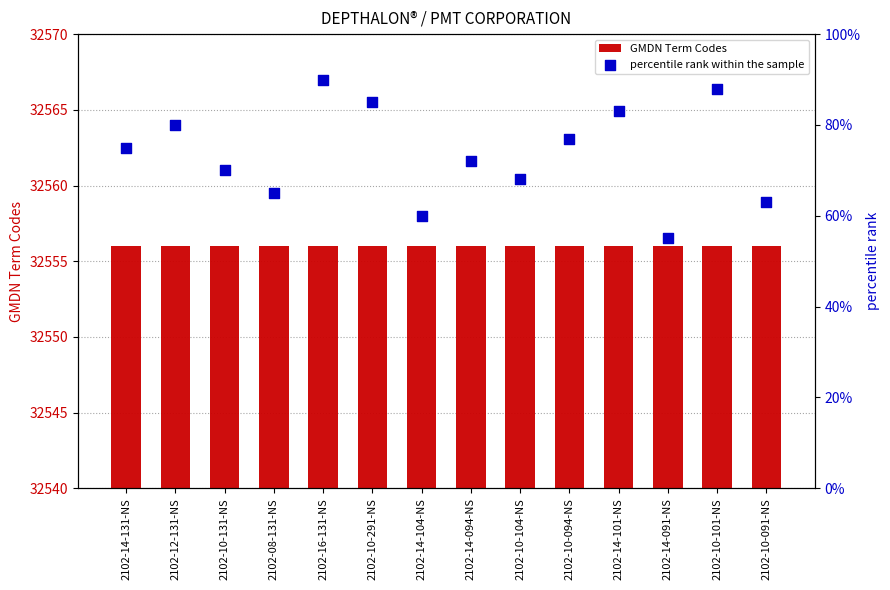

What are all the series names shown in the legend?

GMDN Term Codes, percentile rank within the sample